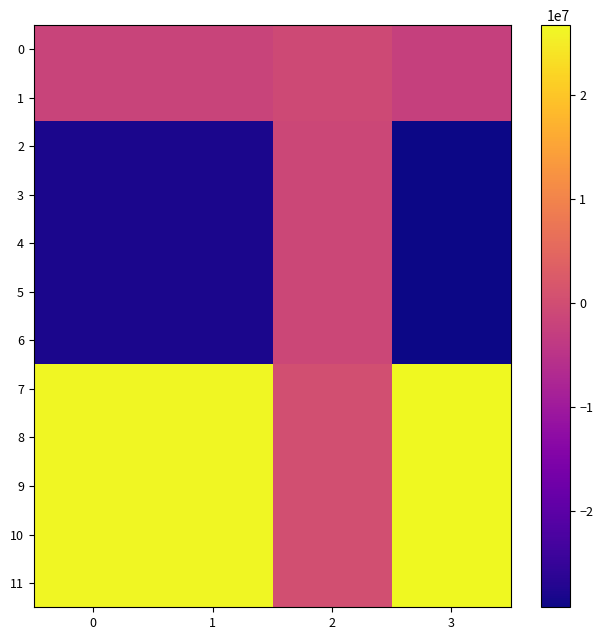

Which series changed the most between 1 and 3?

2